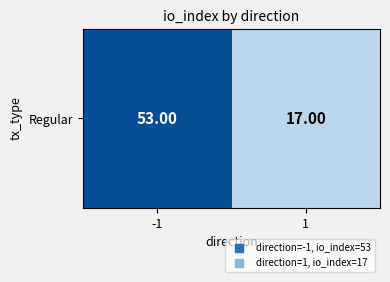

List the labels in order of value, smallest first.

1, -1